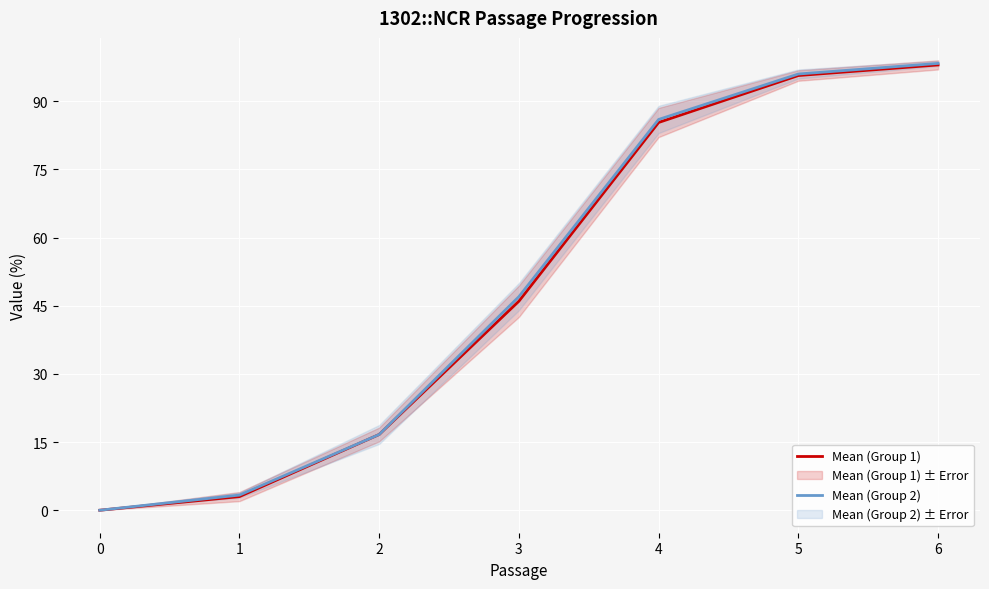

Reading left to right, transcribe all the data shown in this chart.

Mean (Group 1): 0=0.0	1=3.0	2=16.7	3=46.0	4=85.3	5=95.7	6=98.0
Mean (Group 2): 0=0.0	1=3.3	2=16.7	3=47.0	4=86.0	5=96.0	6=98.3